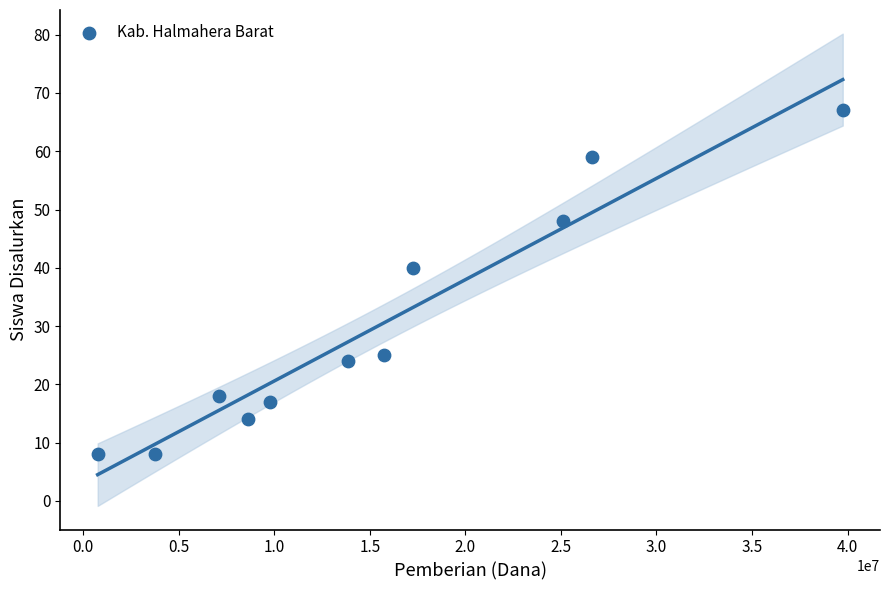

What is the range of Y values (max minus min)?

59